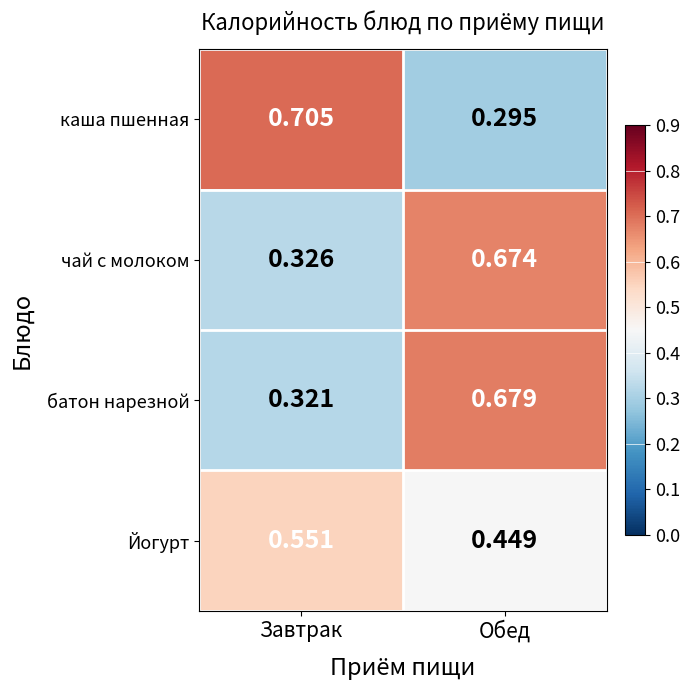

Which series has the largest range (max minus min)?

каша пшенная